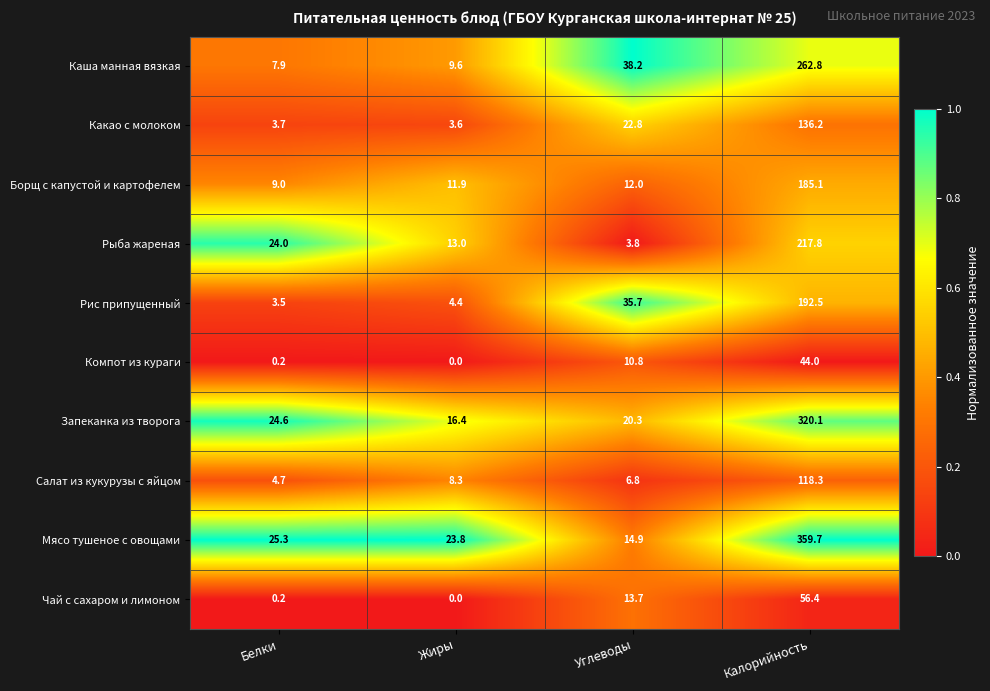

List the series in order of their peak value, lowest first.

Компот из кураги, Чай с сахаром и лимоном, Салат из кукурузы с яйцом, Какао с молоком, Борщ с капустой и картофелем, Рис припущенный, Рыба жареная, Каша манная вязкая, Запеканка из творога, Мясо тушеное с овощами